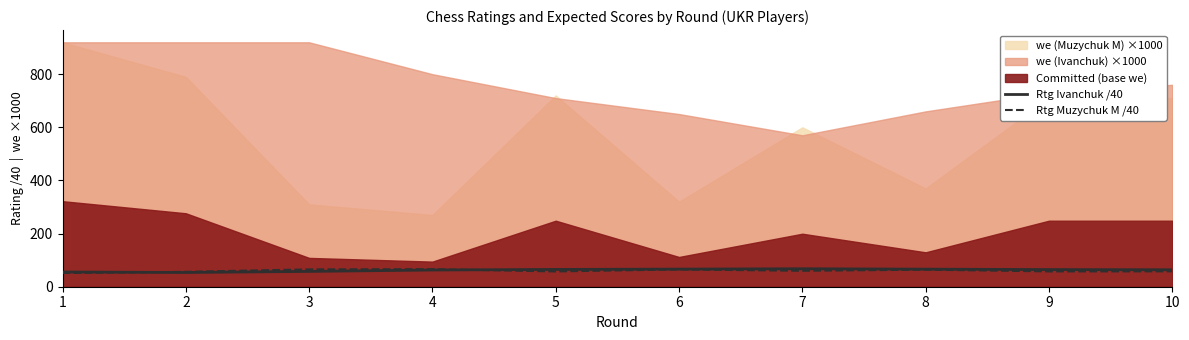

Where is the first local minimum for Rtg Muzychuk M /40?

5